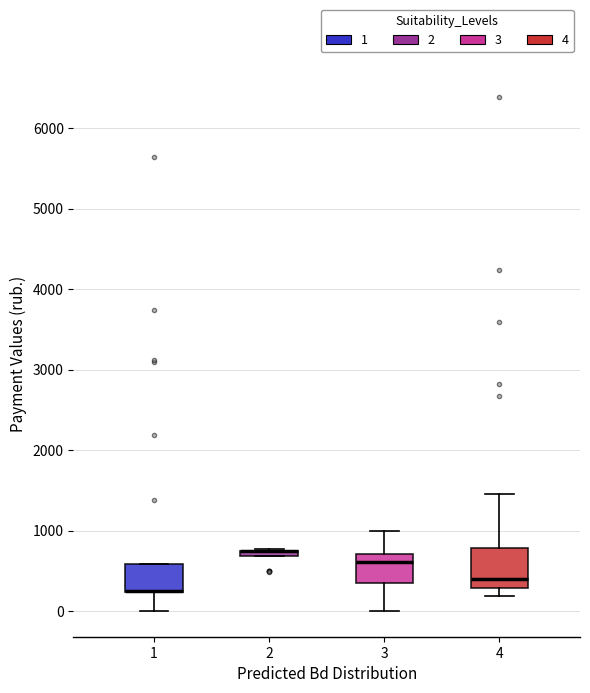

Where does the median line of the box at x = 3 sit on the y-axis? The values are not printed on the chart, so give them approximately, as read against the axis.

600